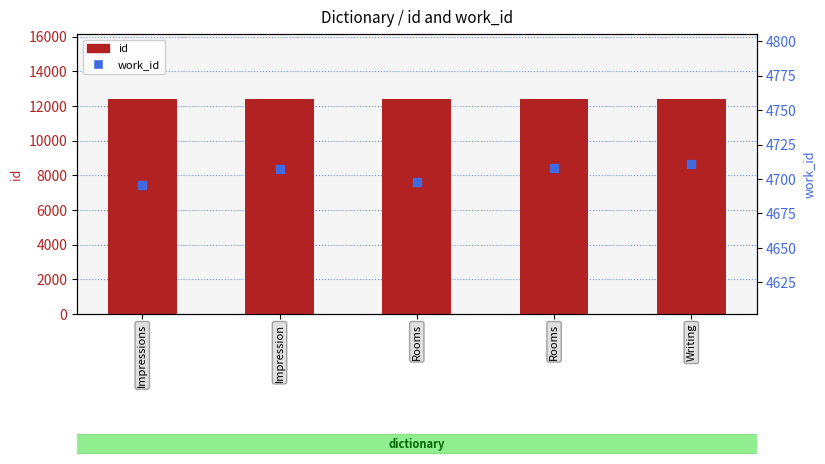

What is the total value across all series at Rooms?

17118